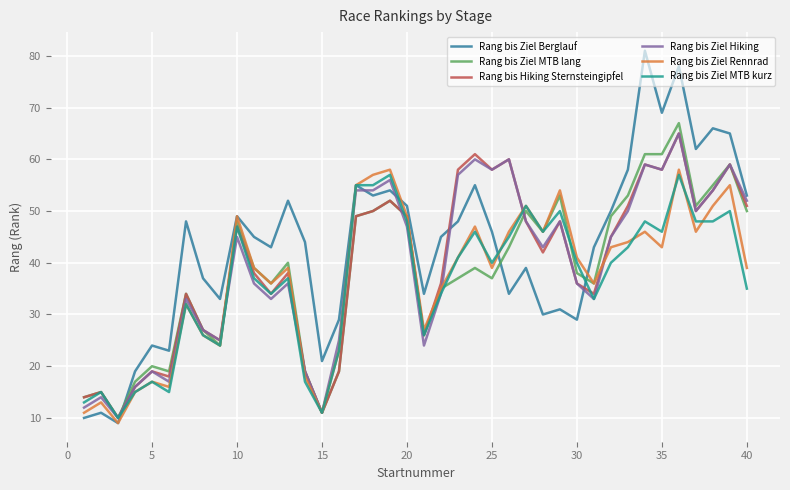

True or false: Rang bis Hiking Sternsteingipfel and Rang bis Ziel Berglauf cross at least once.

True